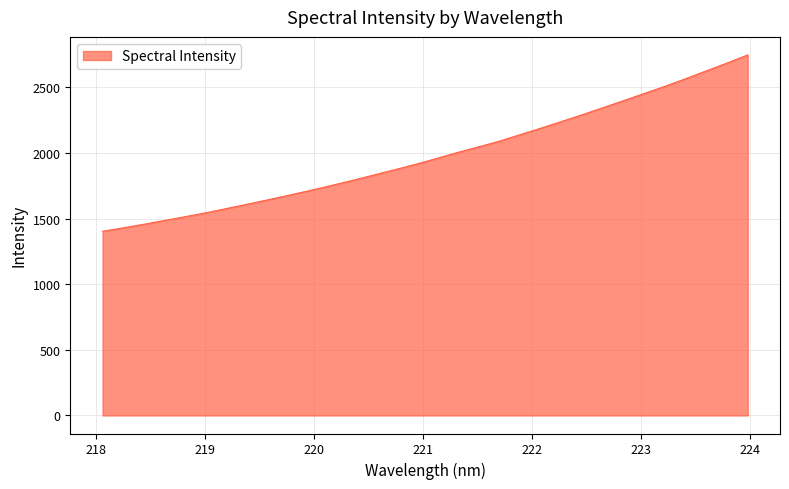

What is the difference between the maximum and minimum values?

1344.2